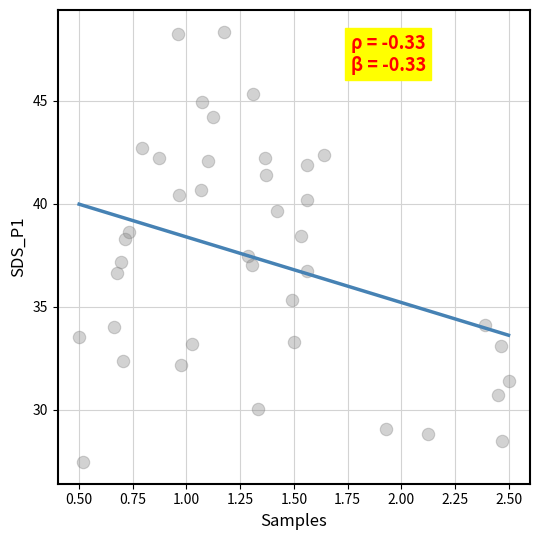

What is the range of X values (max minus min)?

2.0